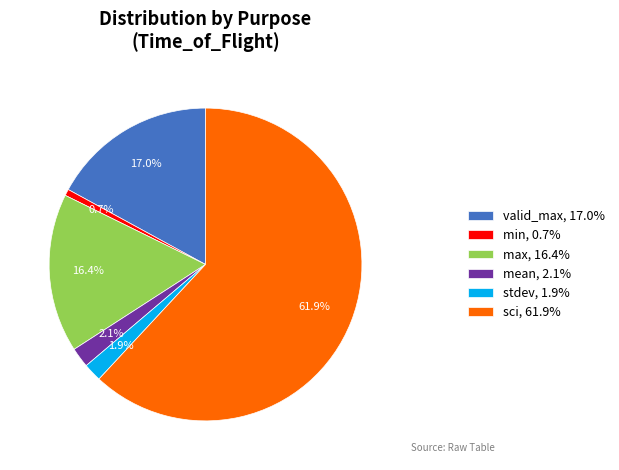

Rank the categories by value from lowest to highest.

min, 0.7%, stdev, 1.9%, mean, 2.1%, max, 16.4%, valid_max, 17.0%, sci, 61.9%